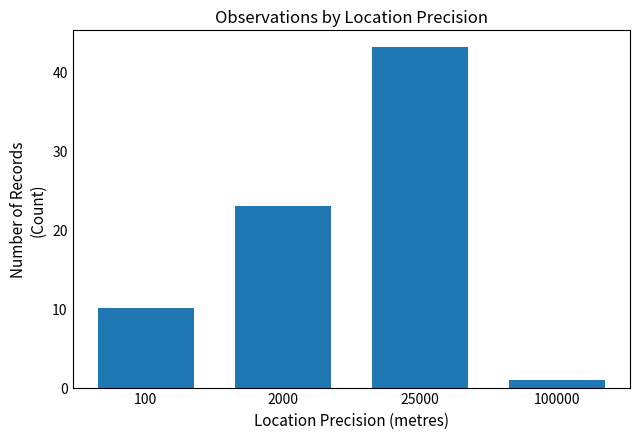

What is the average value?

19